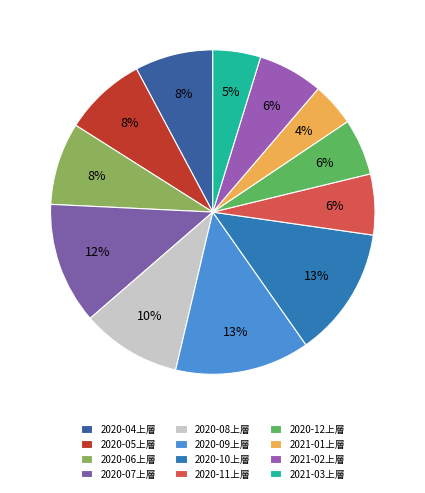

What is the smallest slice in the pie chart?

2021-01